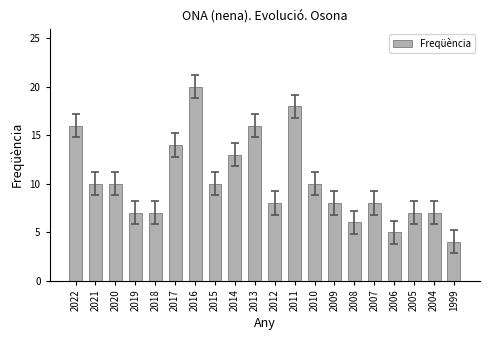

At which label is the value closest to 12?

2014